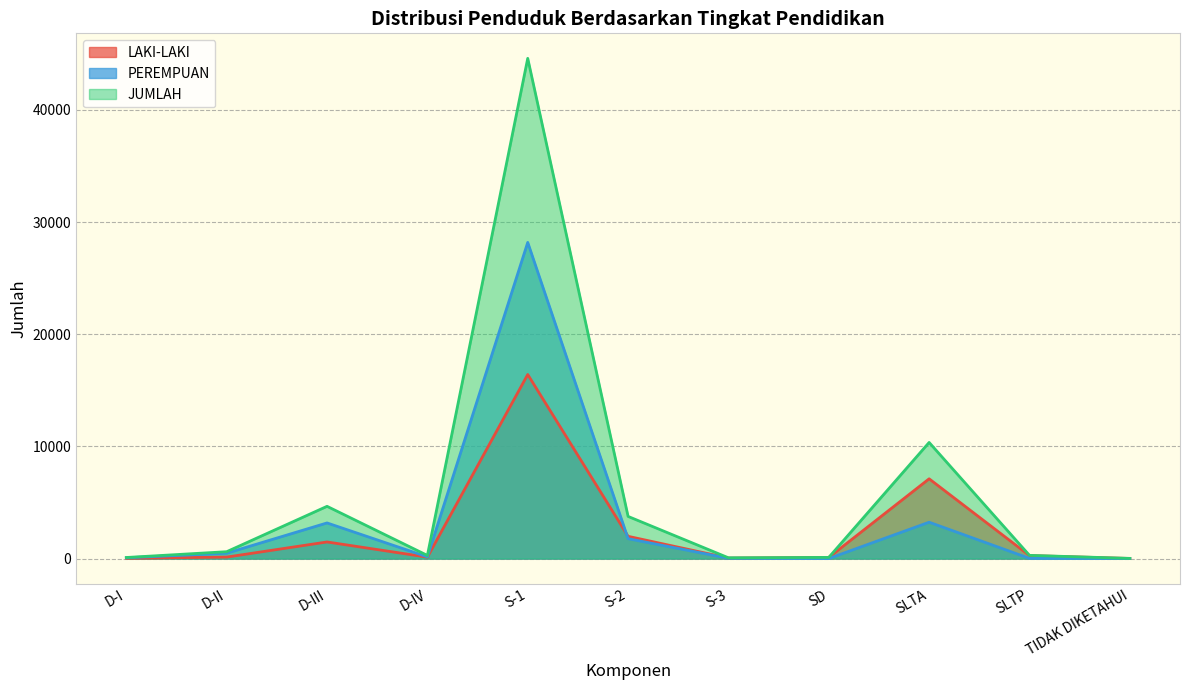

Which category has the lowest value in the JUMLAH series?

TIDAK DIKETAHUI